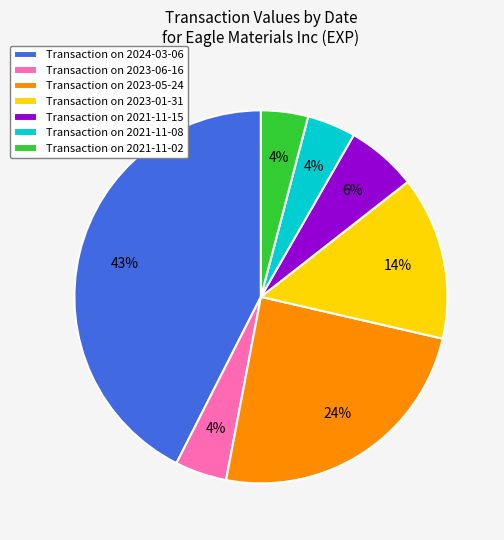

What is the ratio of the value at Transaction on 2023-01-31 to the value at Transaction on 2021-11-02?

3.5